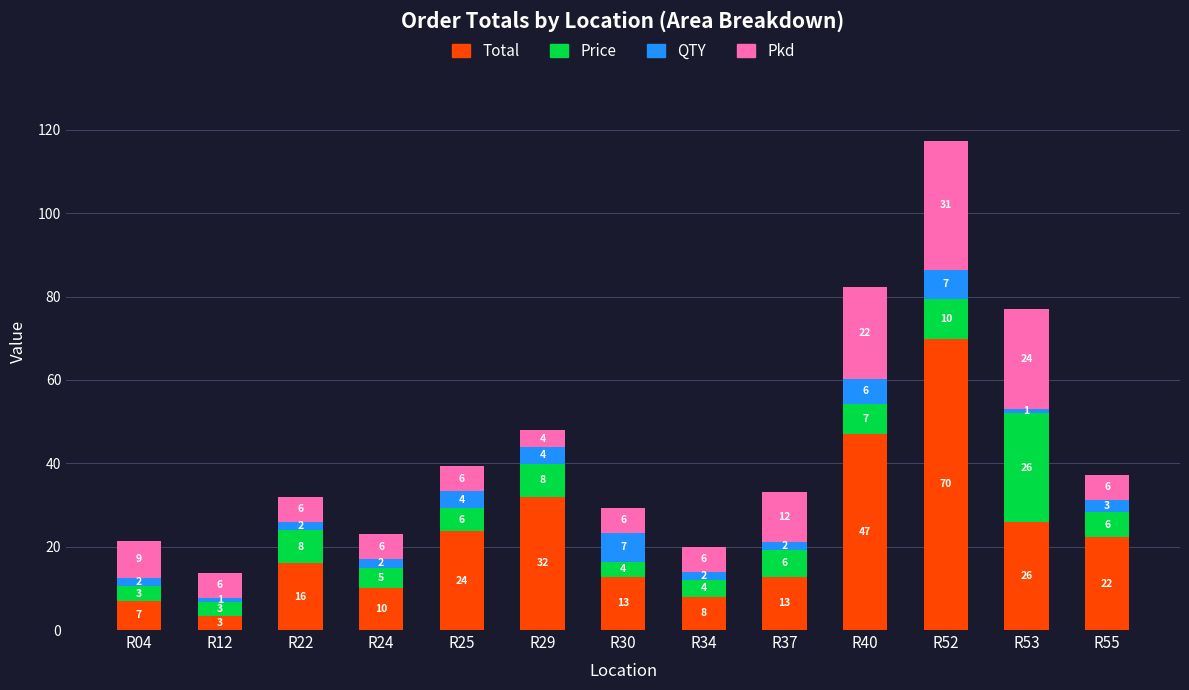

What is the average value of the Total series?

22.4